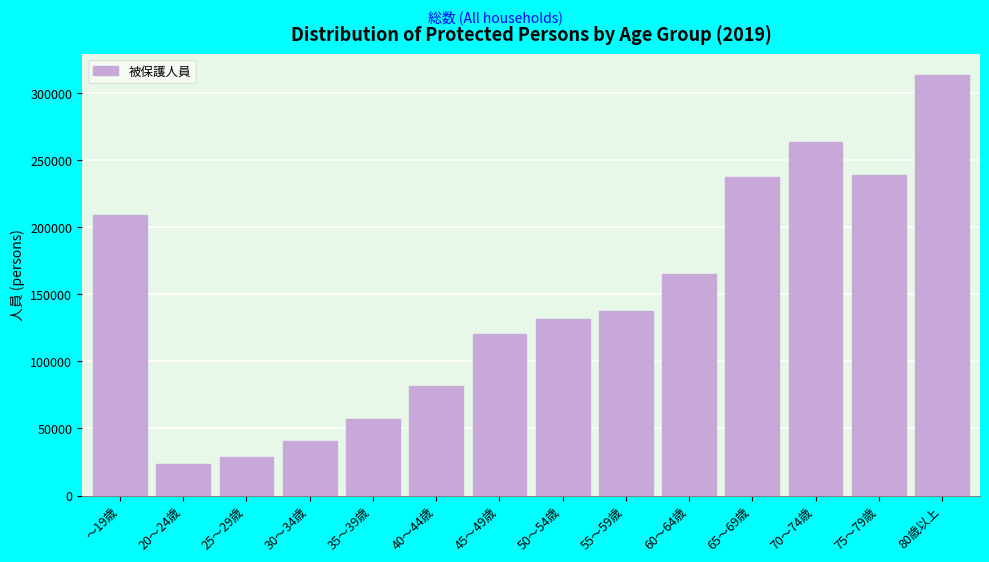

Reading left to right, list all the values displayed in this chart.

～19歳=208643	20～24歳=23814	25～29歳=29067	30～34歳=40565	35～39歳=57274	40～44歳=81474	45～49歳=120235	50～54歳=131409	55～59歳=137490	60～64歳=164832	65～69歳=237365	70～74歳=263143	75～79歳=239050	80歳以上=313284